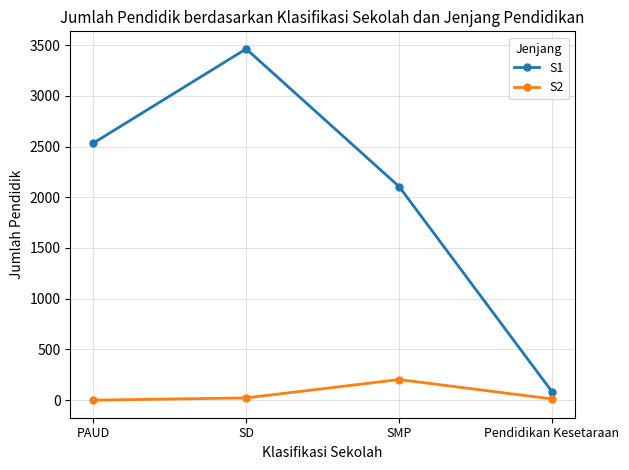

What is the difference between the S1 values at SD and SMP?

1357